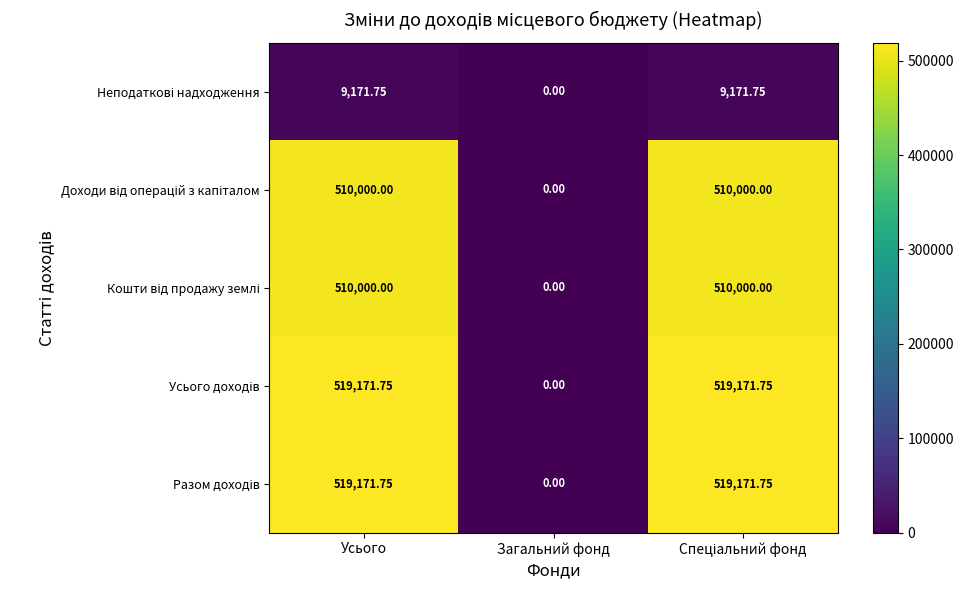

Count the number of categories in the chart.

3